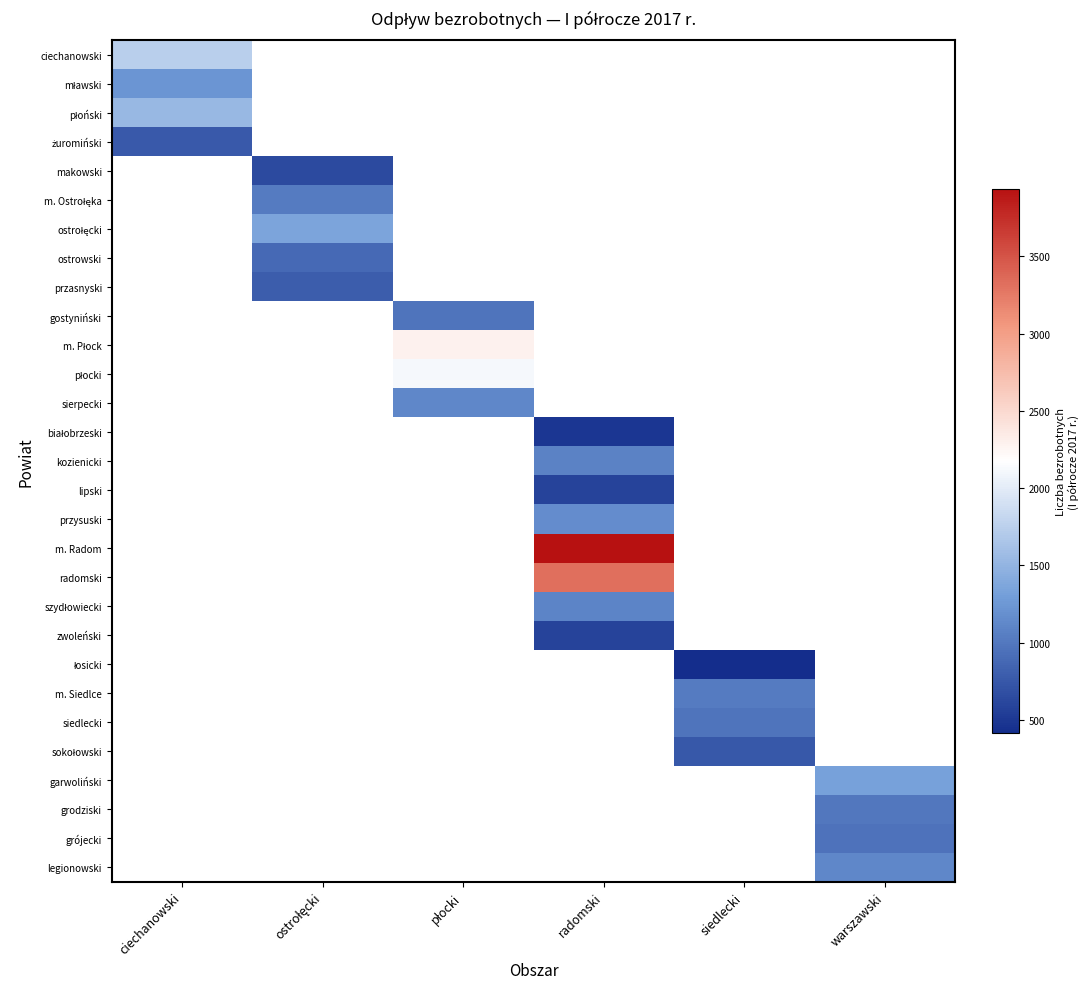

How many positive values does the płocki series have?

1